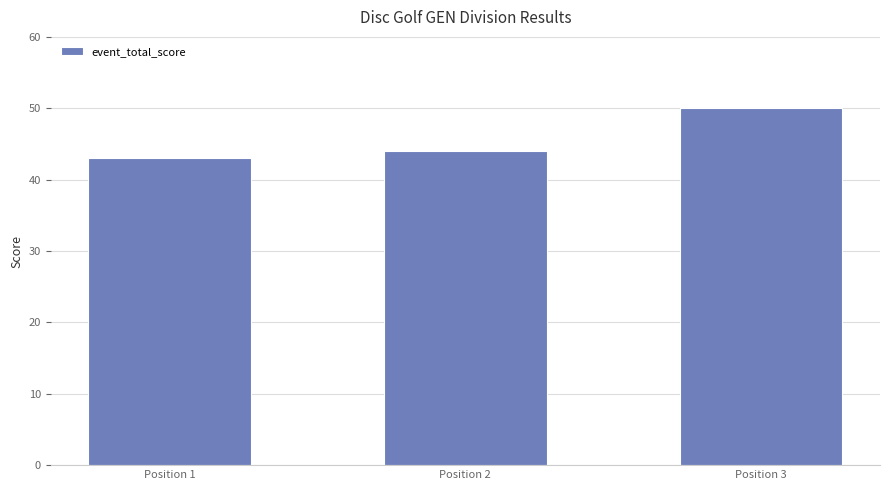

Is it true that the value at Position 3 is 88?

False